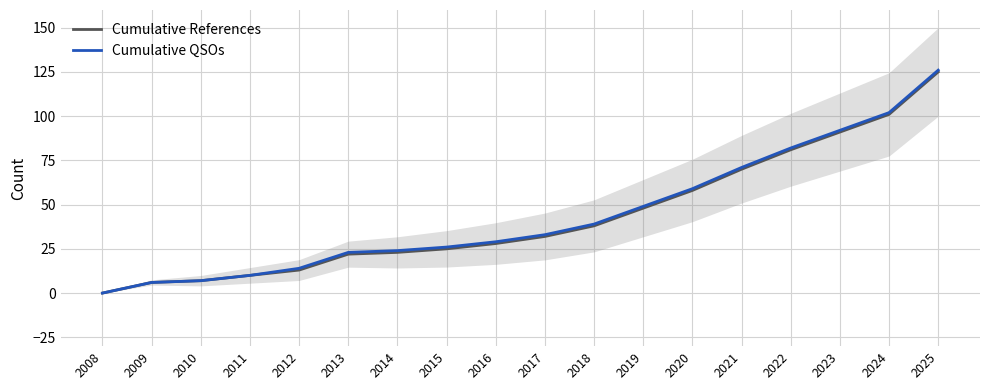

Does the chart display data point markers on the line(s)?

No